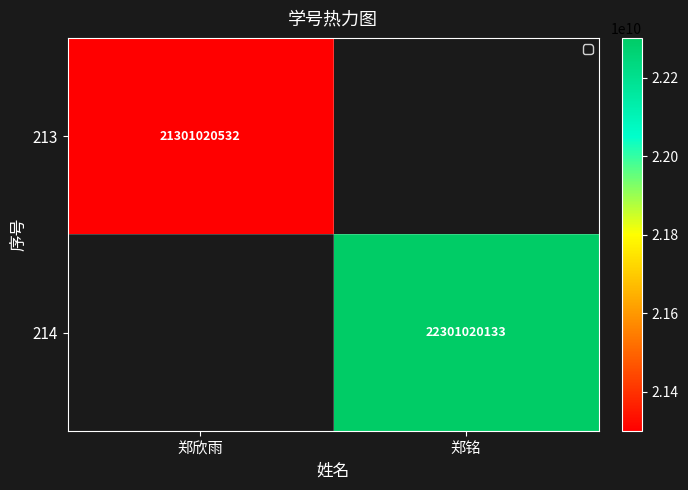

The value of 213 at 郑欣雨 is 14290582917. True or false?

False